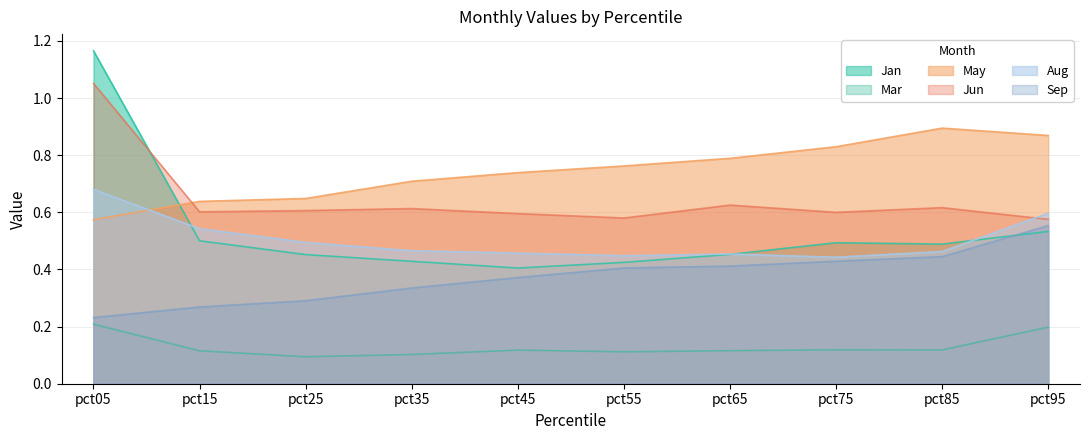

At which label does Sep reach its peak?

pct95